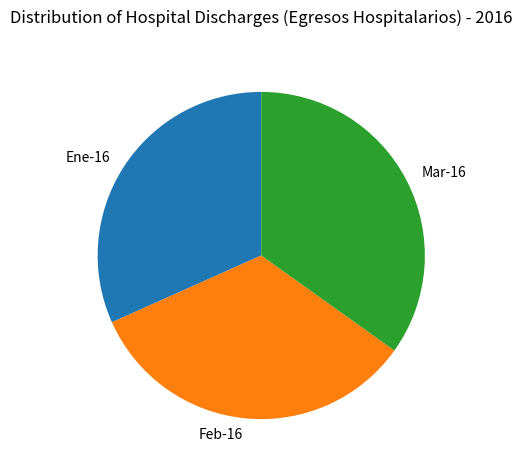

Is the sum of Feb-16 and Mar-16 greater than half?

Yes